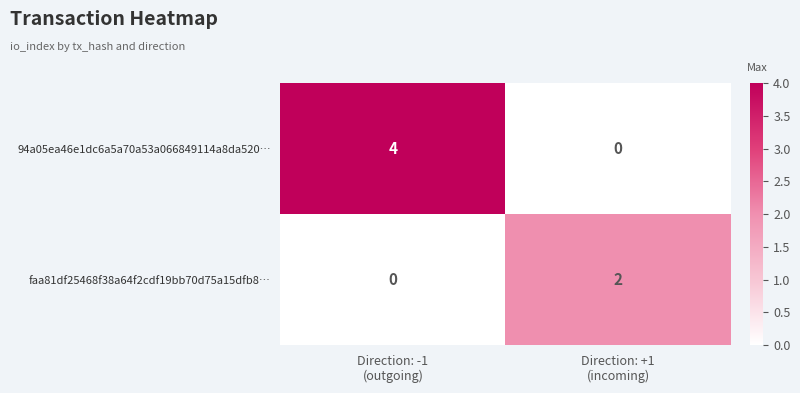

Rank the series by their average value, from highest to lowest.

94a05ea46e1dc6a5a70a53a066849114a8da520…, faa81df25468f38a64f2cdf19bb70d75a15dfb8…